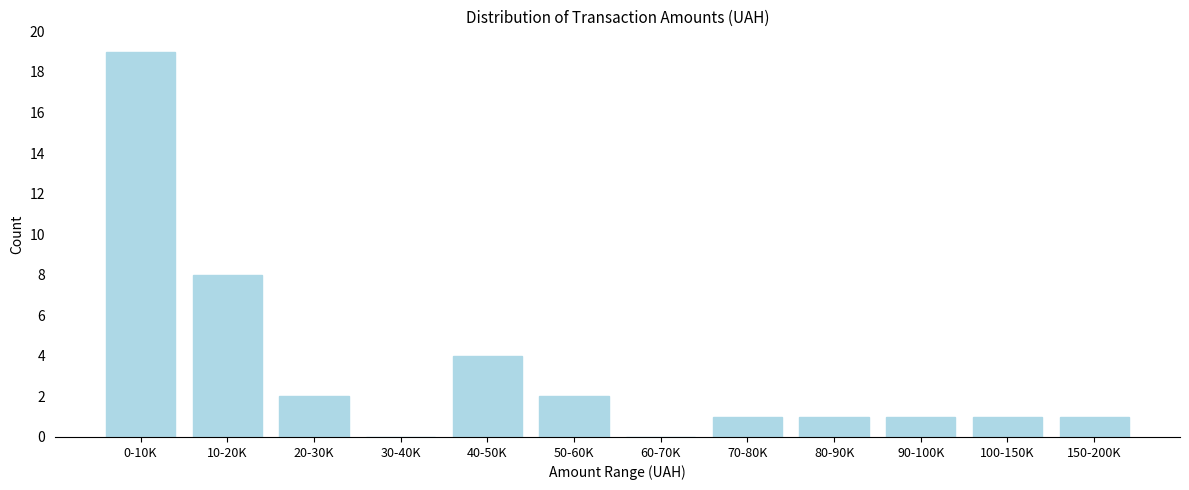

Reading left to right, what are all the values shown in this chart?

0-10K=19	10-20K=8	20-30K=2	30-40K=0	40-50K=4	50-60K=2	60-70K=0	70-80K=1	80-90K=1	90-100K=1	100-150K=1	150-200K=1